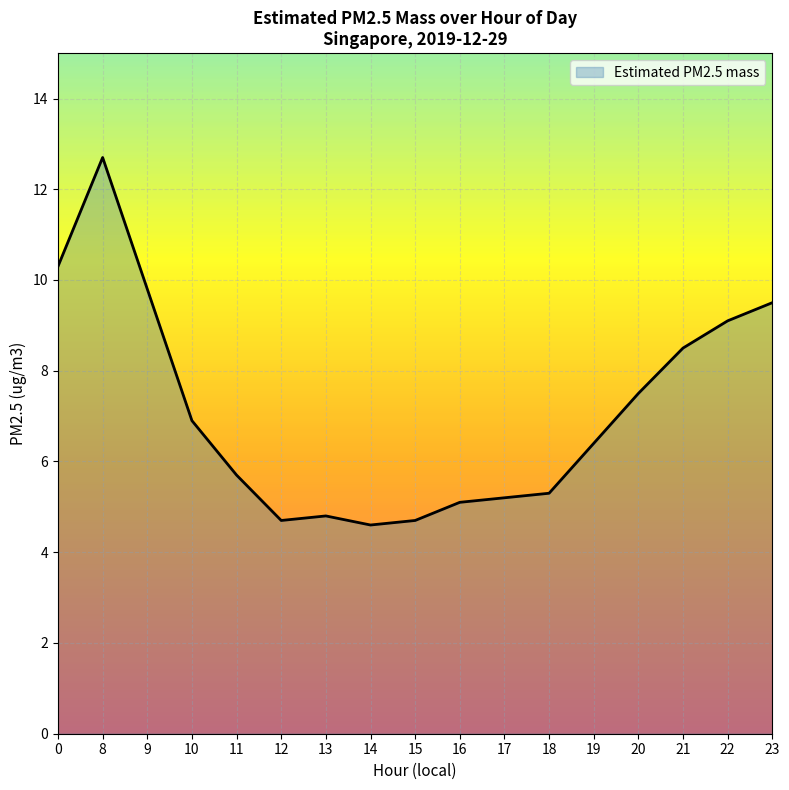

What is the change in value from 14 to 16?

+0.5